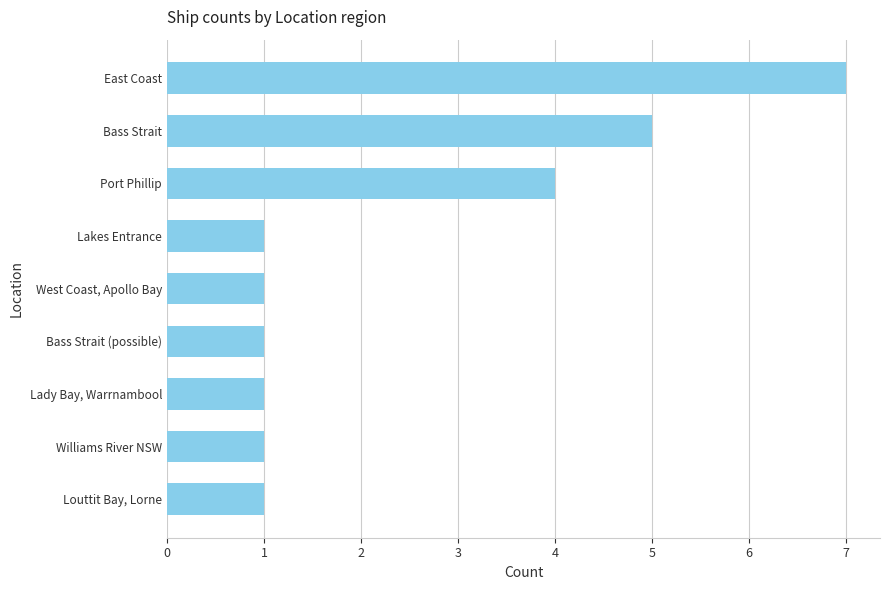

What position from the bottom is Port Phillip?

7